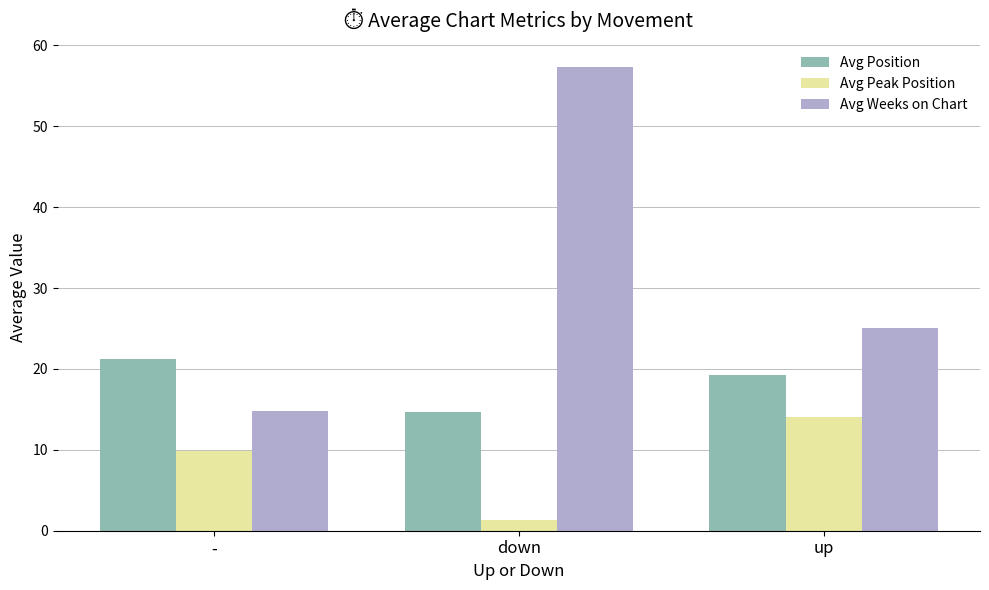

What is the total value across all series at -?

45.9